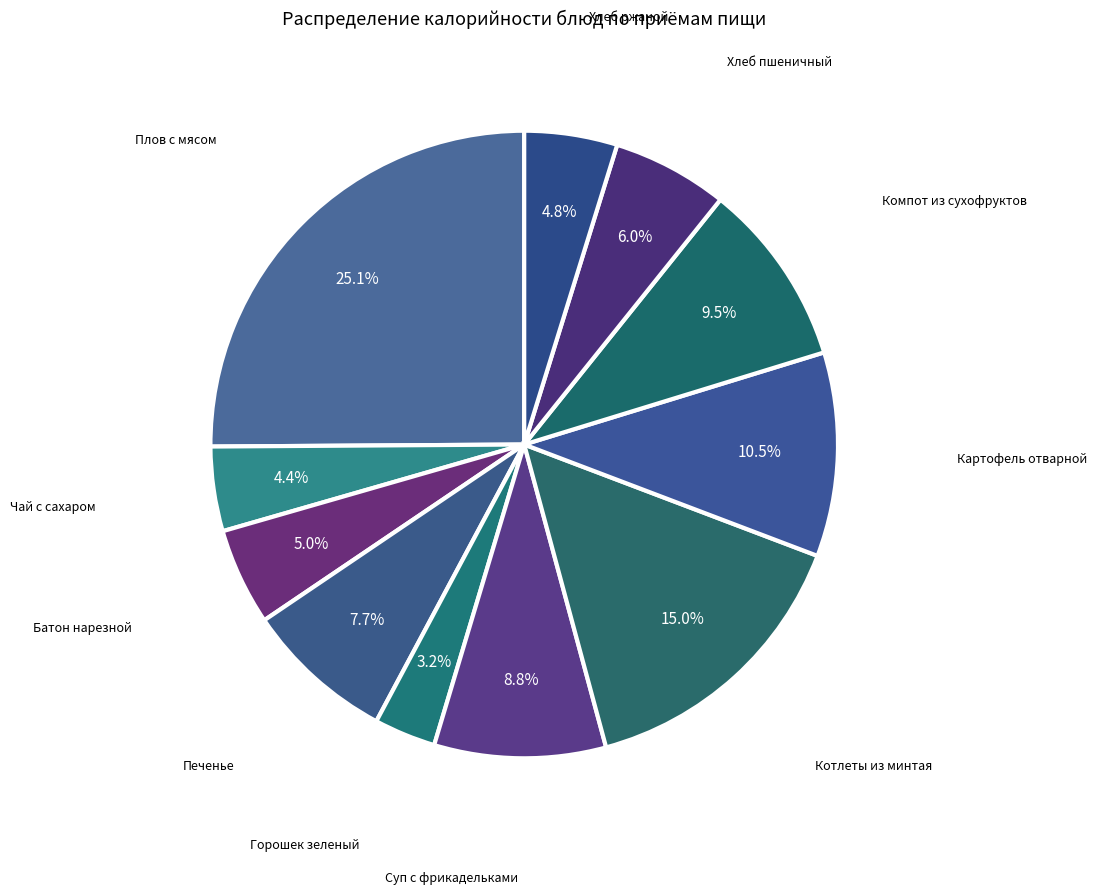

Is there a majority slice in this chart?

No